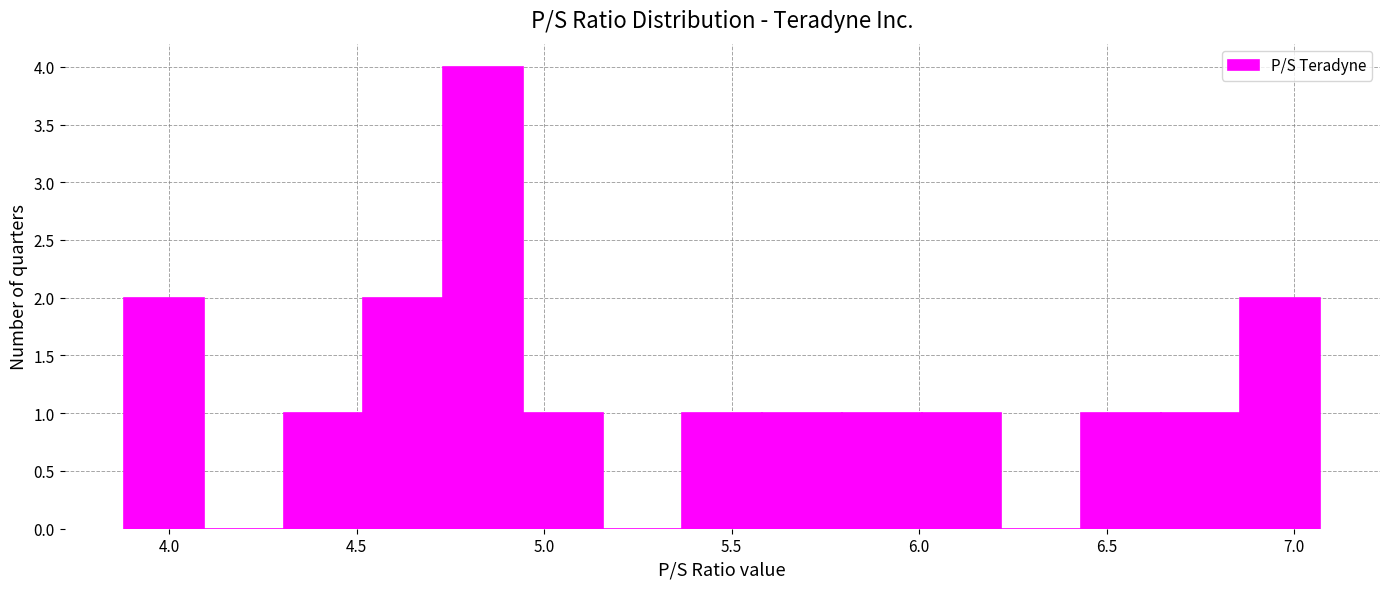

Over which range of the x-axis is the bar tallest?

4.75 to 4.95